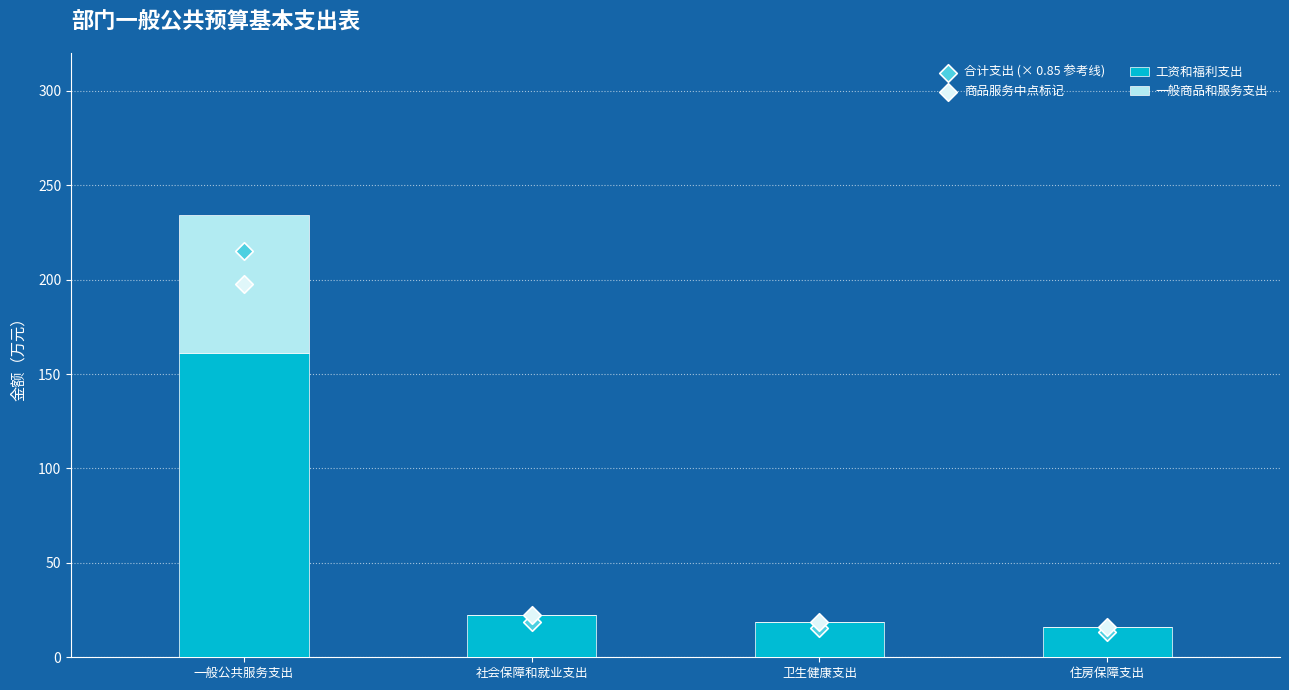

What is the total value across all series at 社会保障和就业支出?

63.3